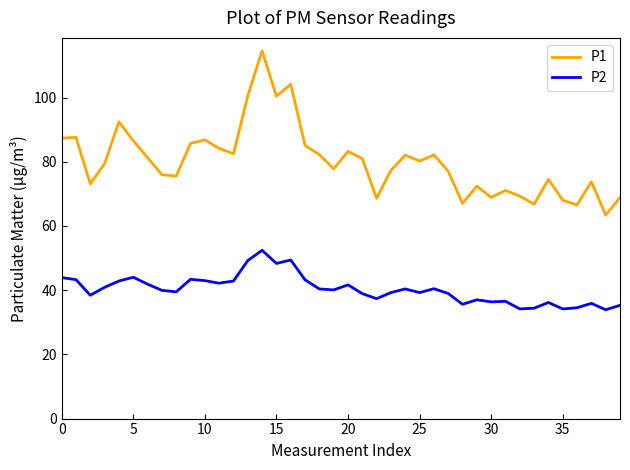

In P1, how many points are higher than both neighbors (excluding endpoints)?

12